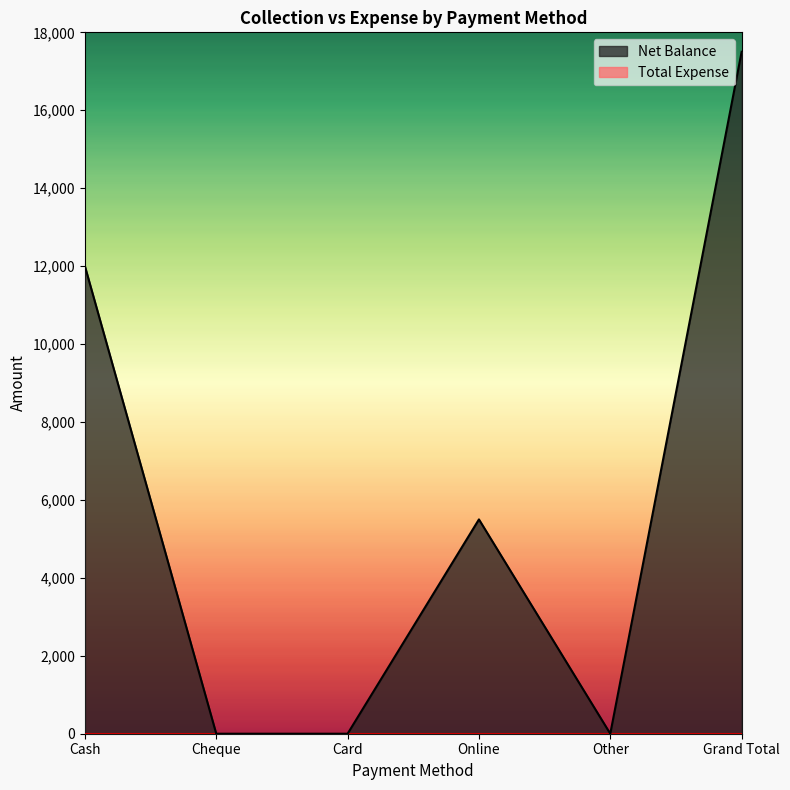

How many series are shown in this chart?

2